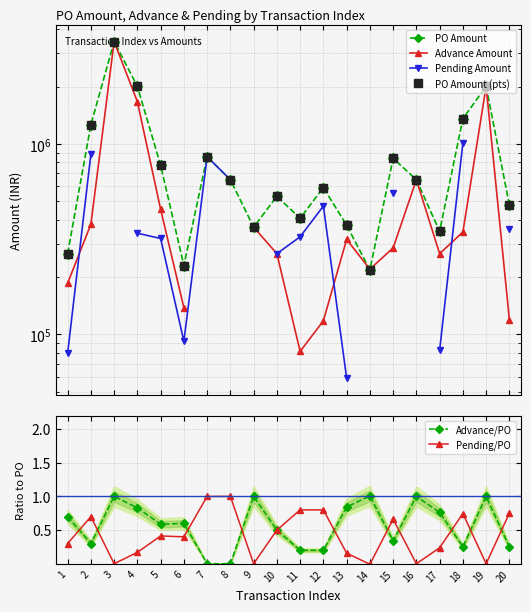

At which category does the chart reach its minimum across all series?

14